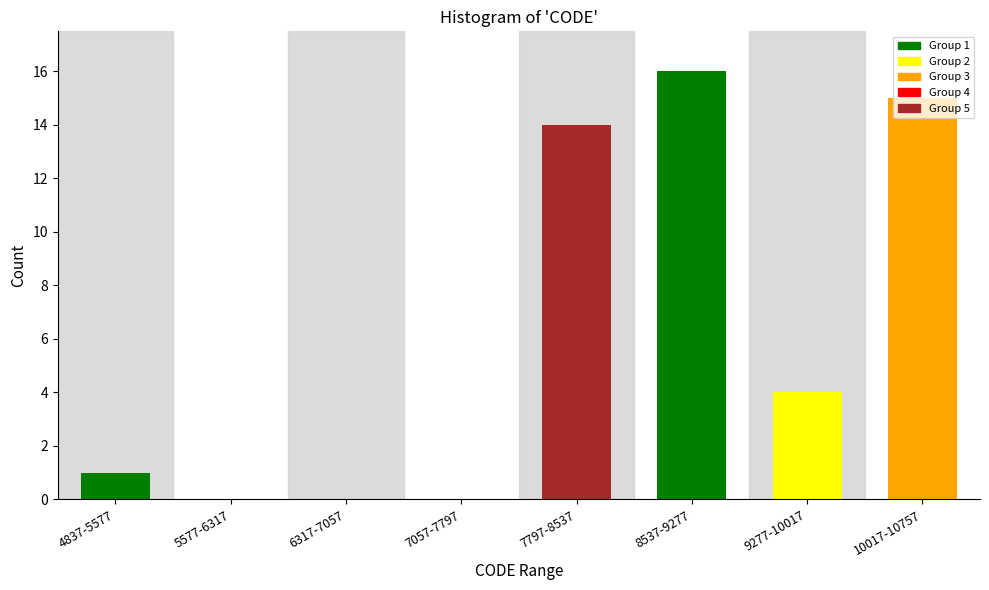

Which has a higher value, 5577-6317 or 7797-8537?

7797-8537